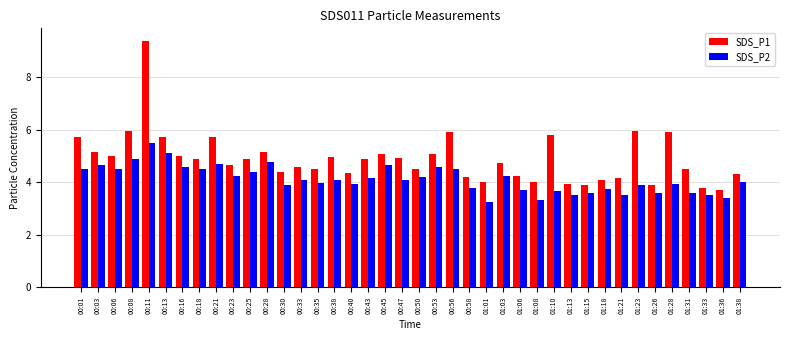

What is the total value across all series at 00:38?

9.1